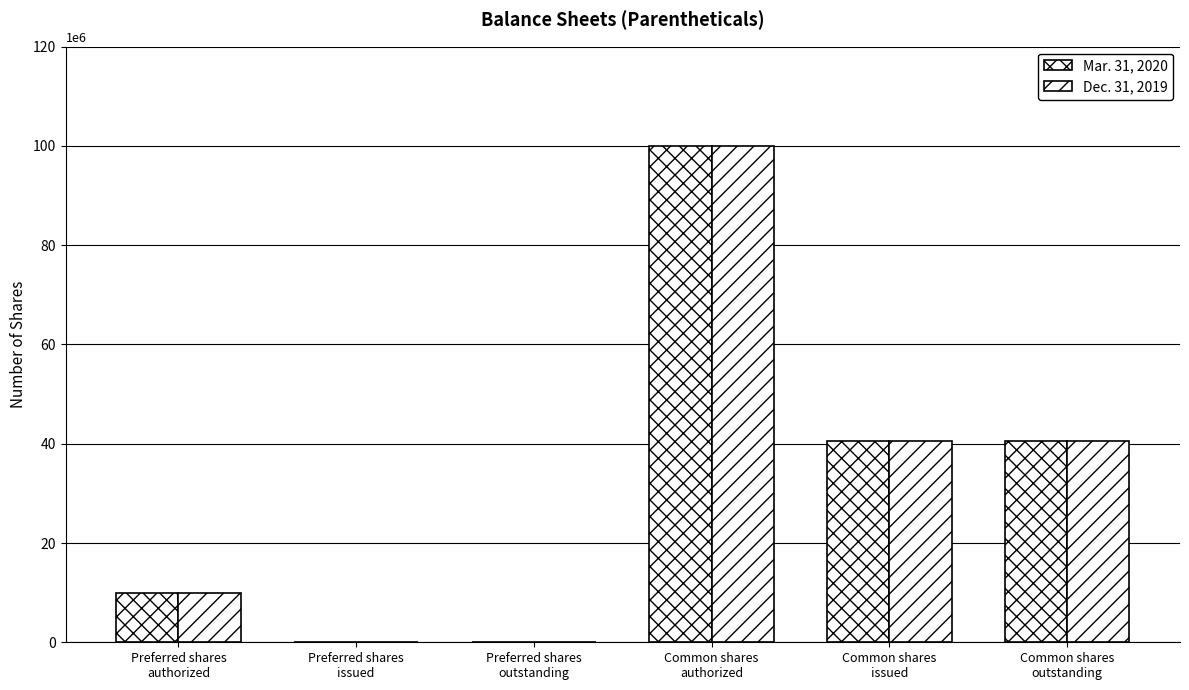

What position from the right is Preferred shares
outstanding?

4